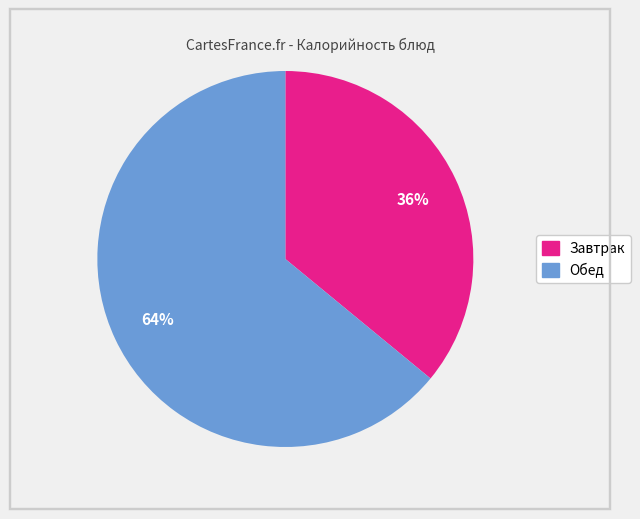

To the nearest percent, what is the average slice percentage?

50%